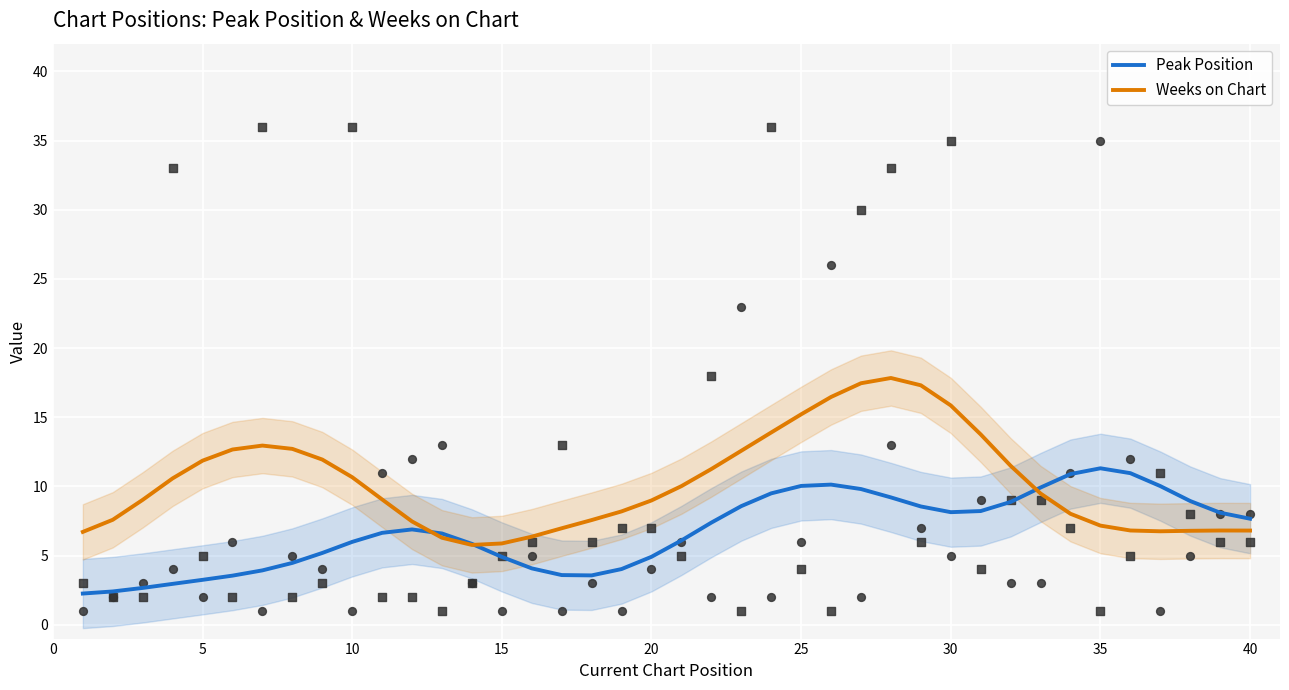

At how many categories does at least one series exceed 3?

40